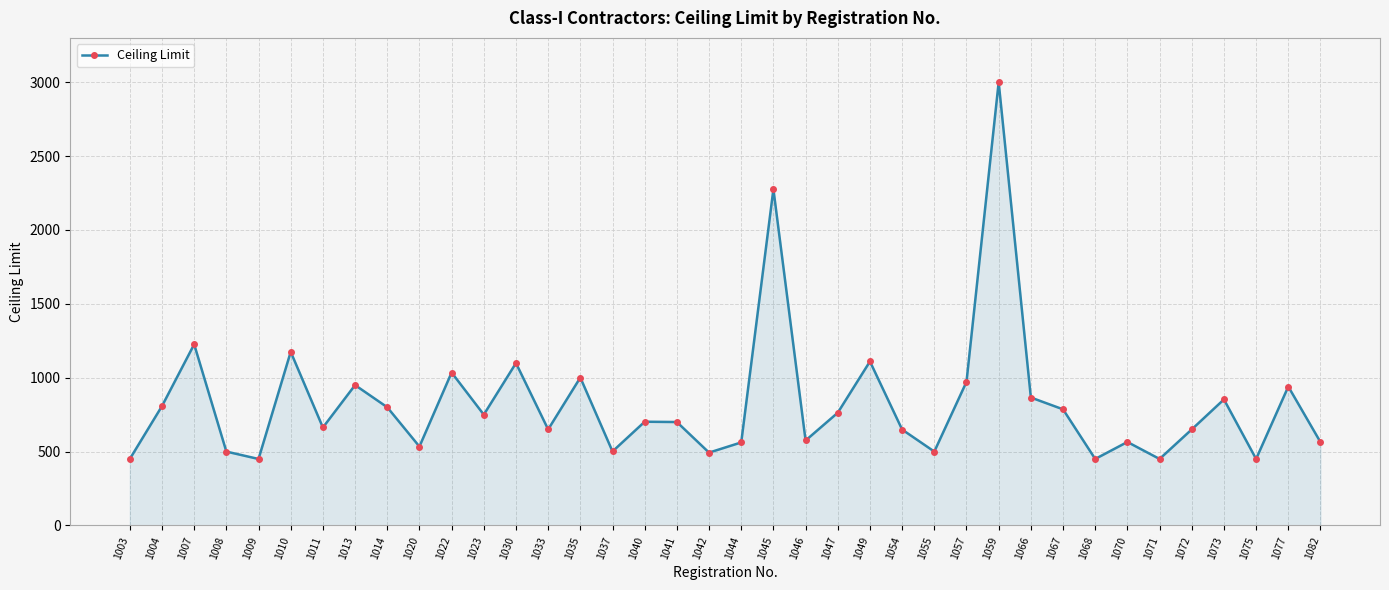

What is the sum of all values?

31468